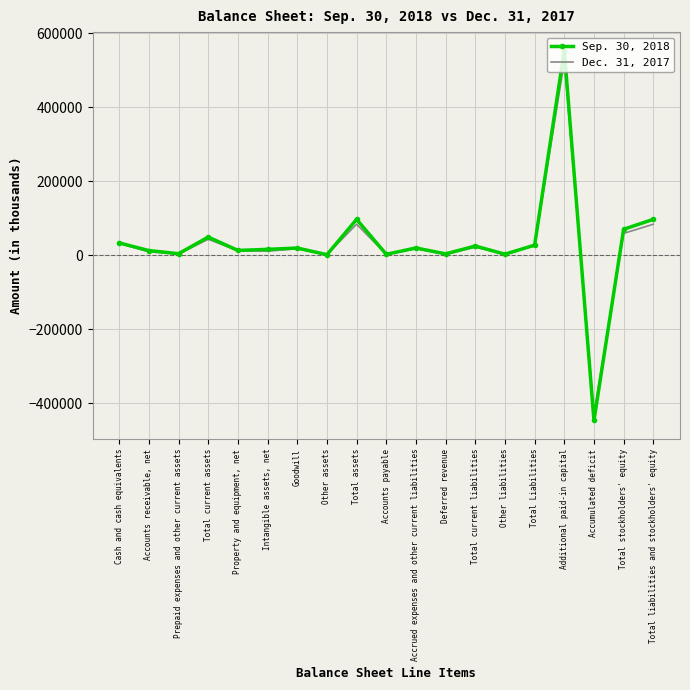

Between Accounts receivable, net and Accumulated deficit, which series saw the biggest shift?

Sep. 30, 2018